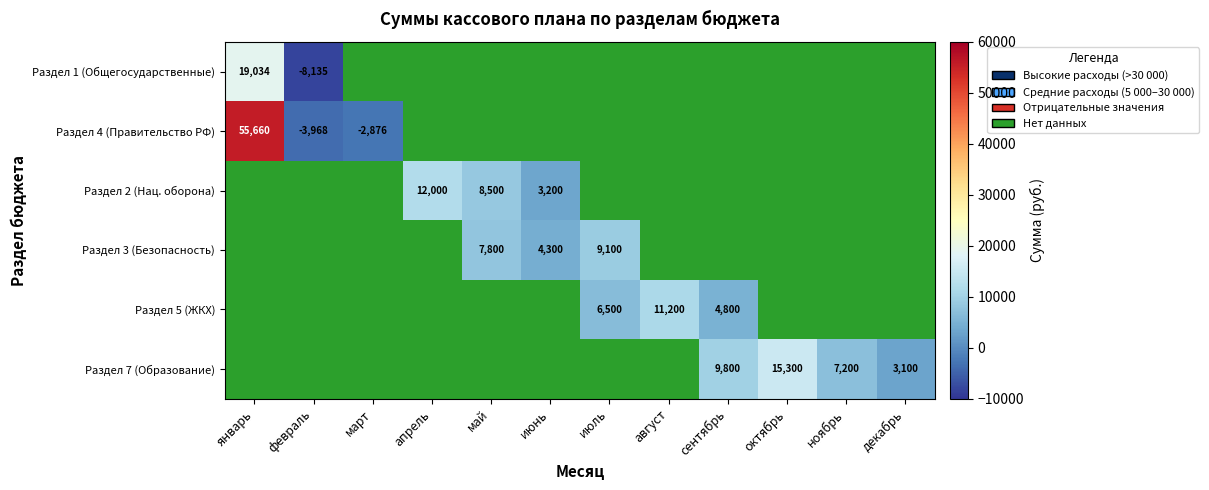

What is the greatest value displayed?

55660.2